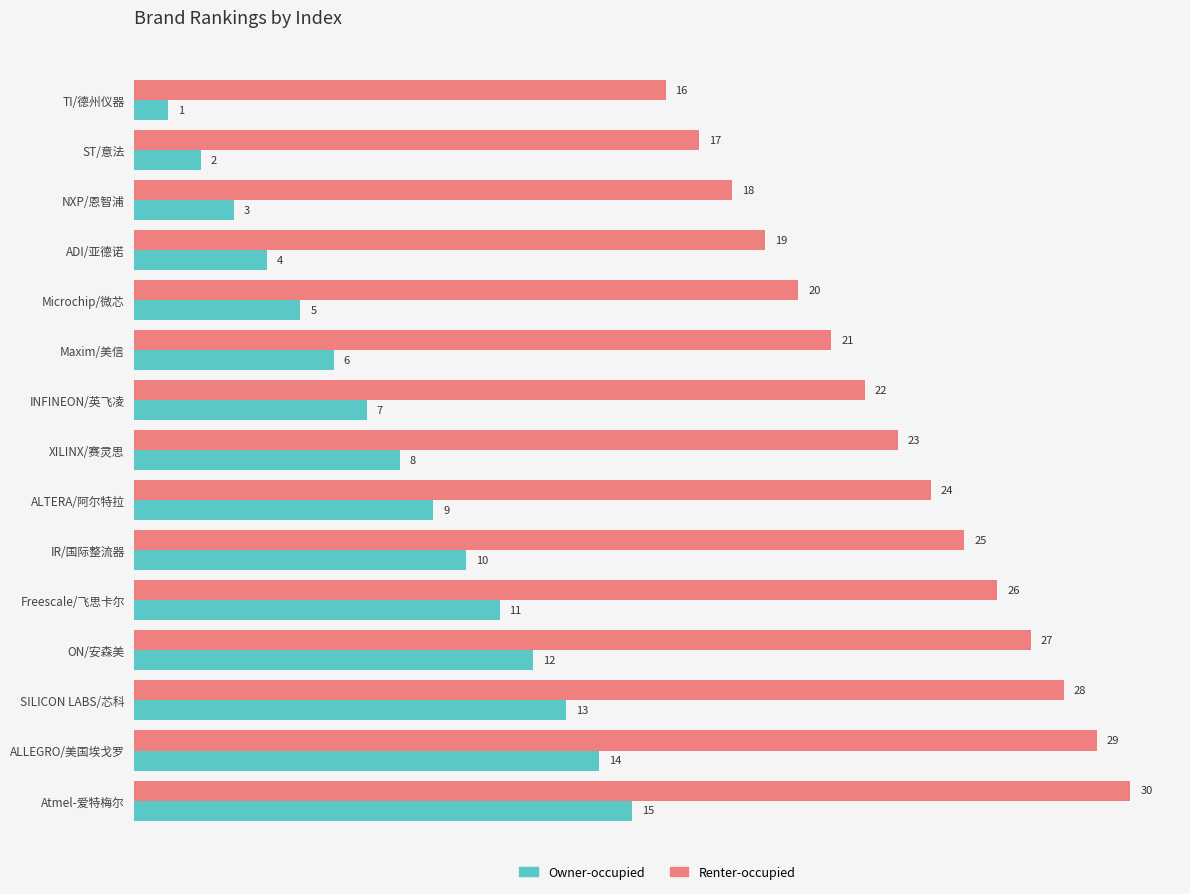

Which series has the largest total across all categories?

Renter-occupied